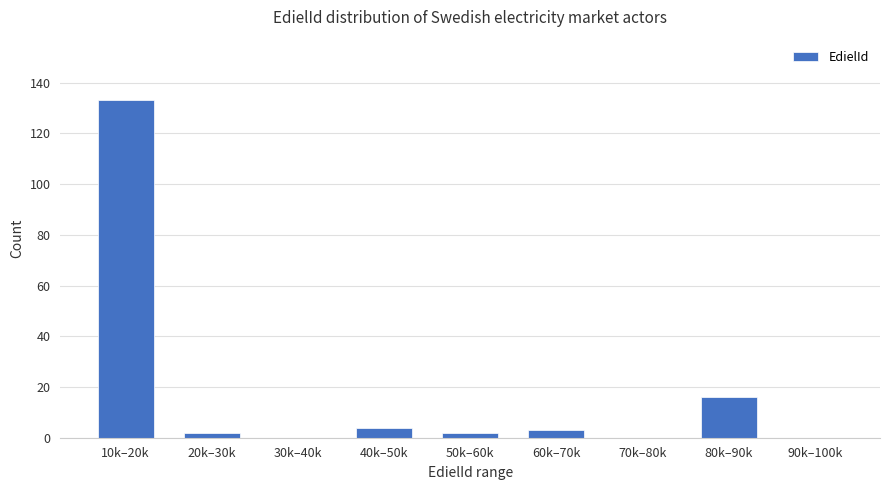

Reading left to right, list all the values displayed in this chart.

10k–20k=133	20k–30k=2	30k–40k=0	40k–50k=4	50k–60k=2	60k–70k=3	70k–80k=0	80k–90k=16	90k–100k=0